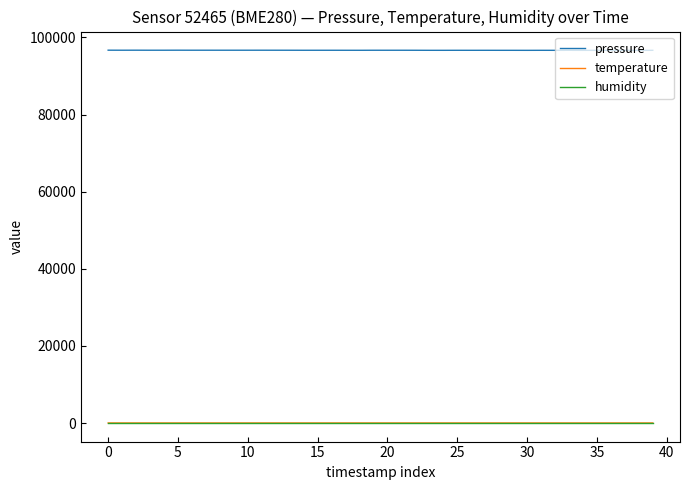

How many lines are shown in the chart?

3